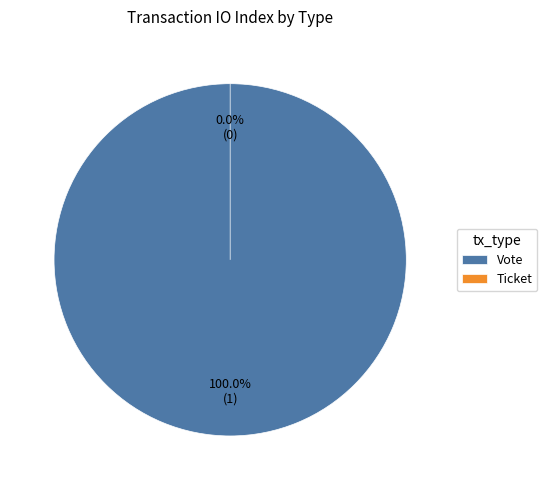

Which category has the biggest portion of the pie?

Vote